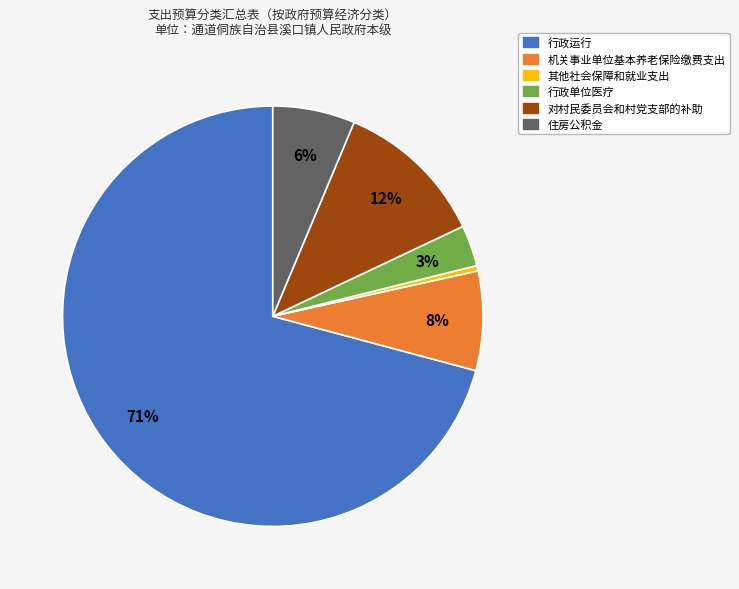

Is it true that 住房公积金 is 6% of the pie?

True